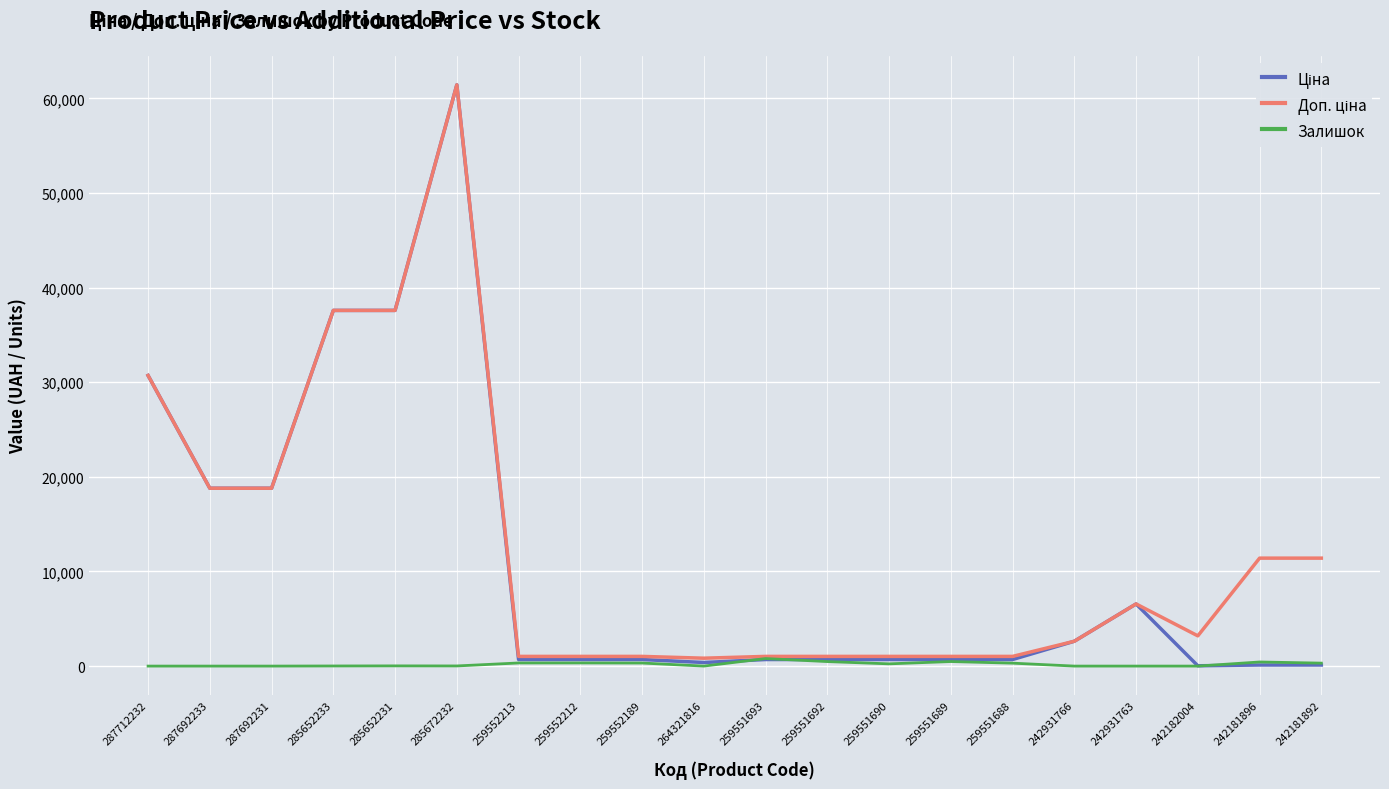

What is the spread (max minus min) of values at 287692231?

18796.8